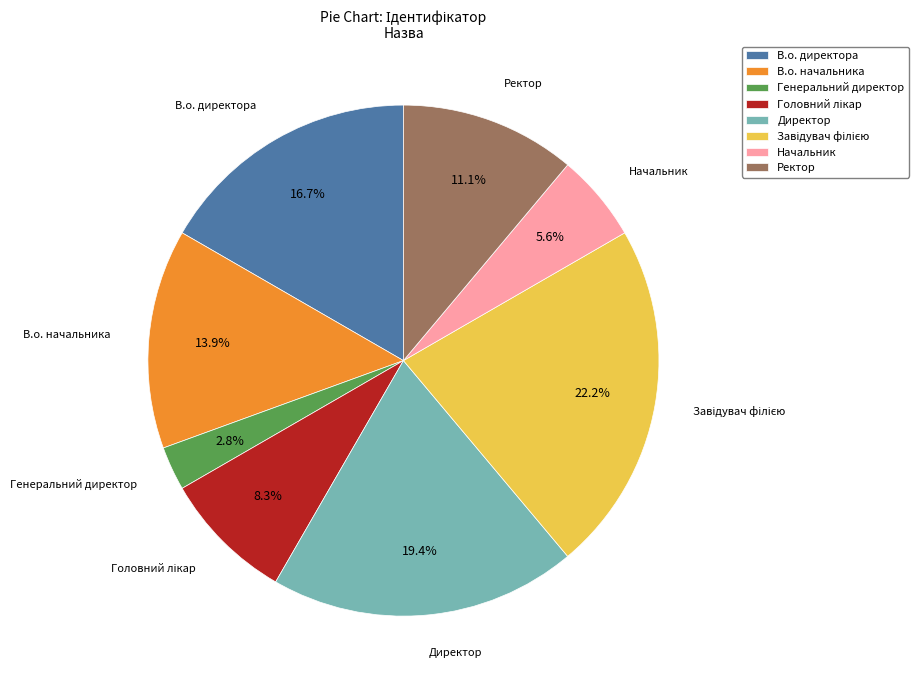

Is there a majority slice in this chart?

No